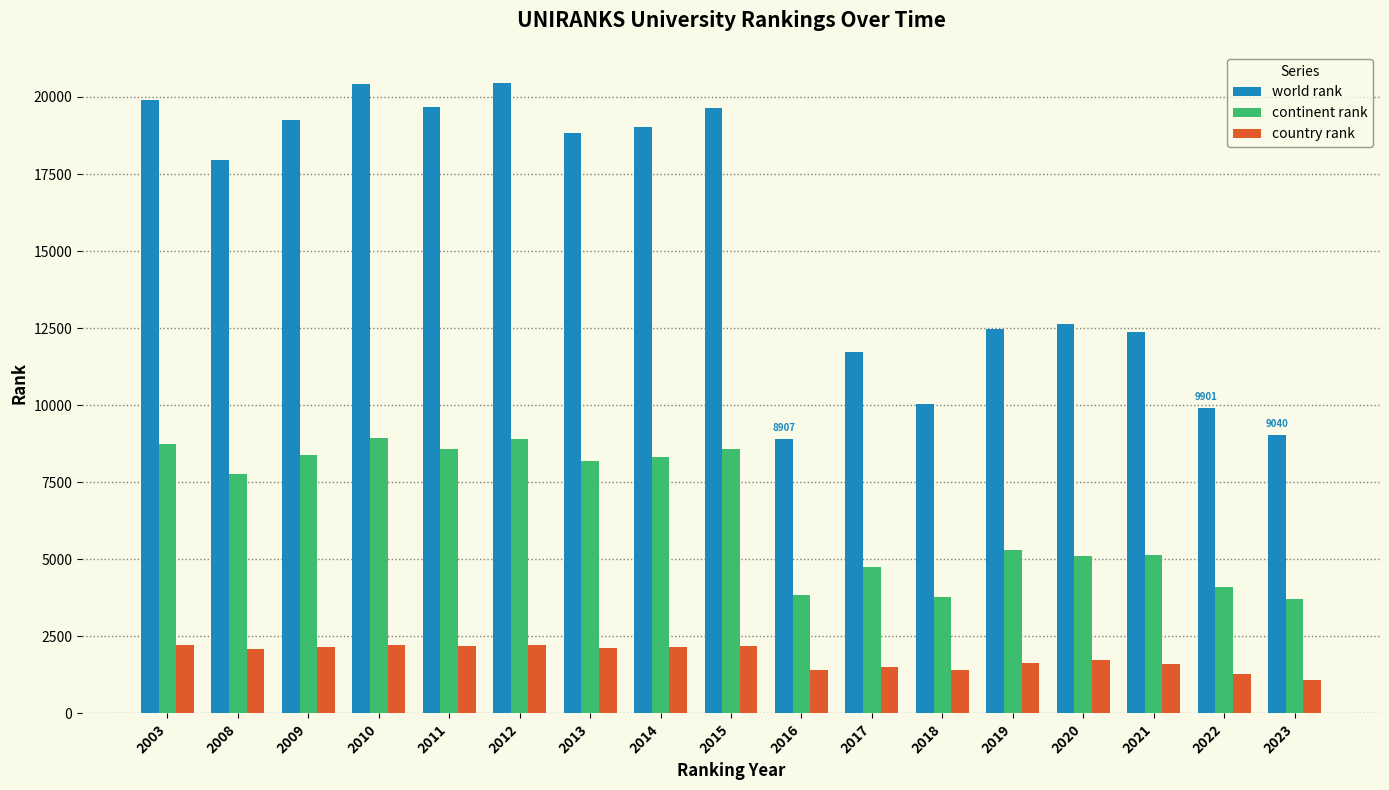

Is the value of country rank at 2019 greater than the value of world rank at 2003?

No